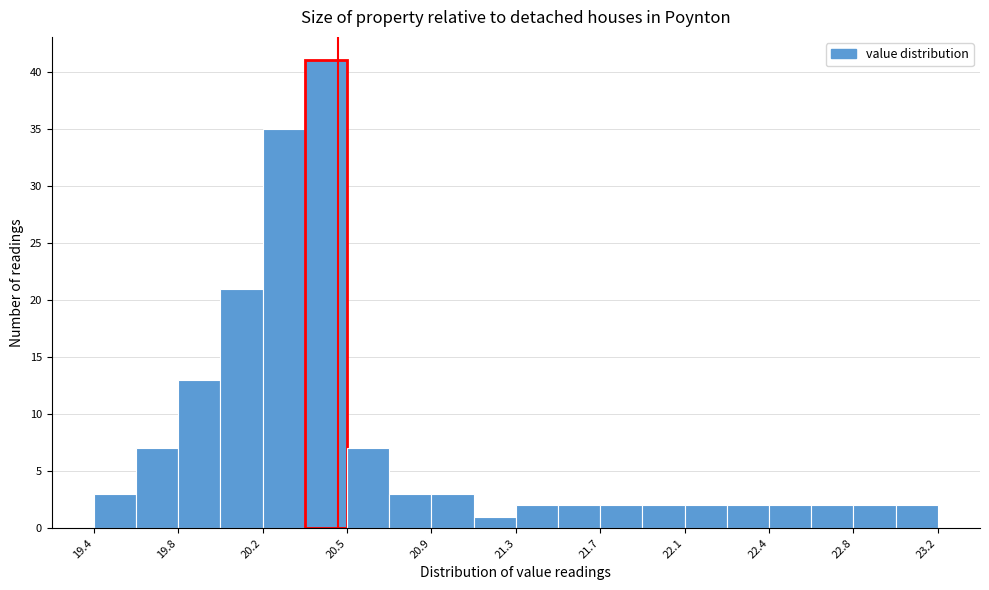

Around what value on the x-axis is the tallest bar? Give the approximate position of its centre, as read against the axis.

20.45